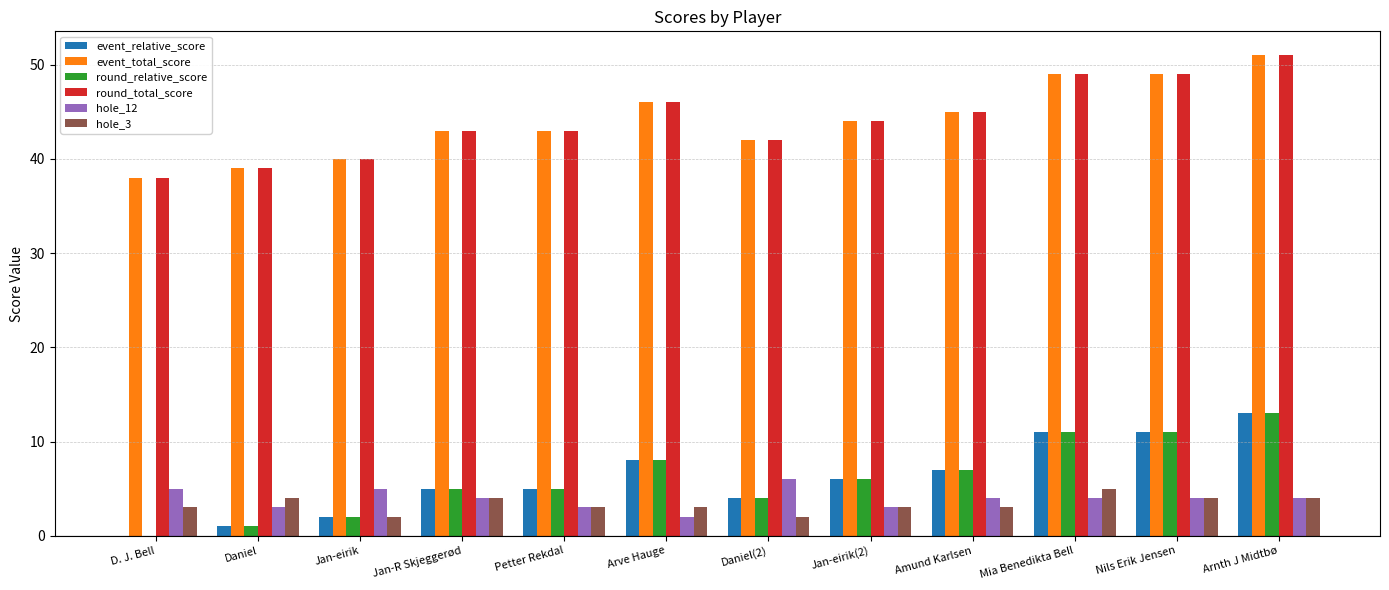

What is the maximum value for round_total_score?

51